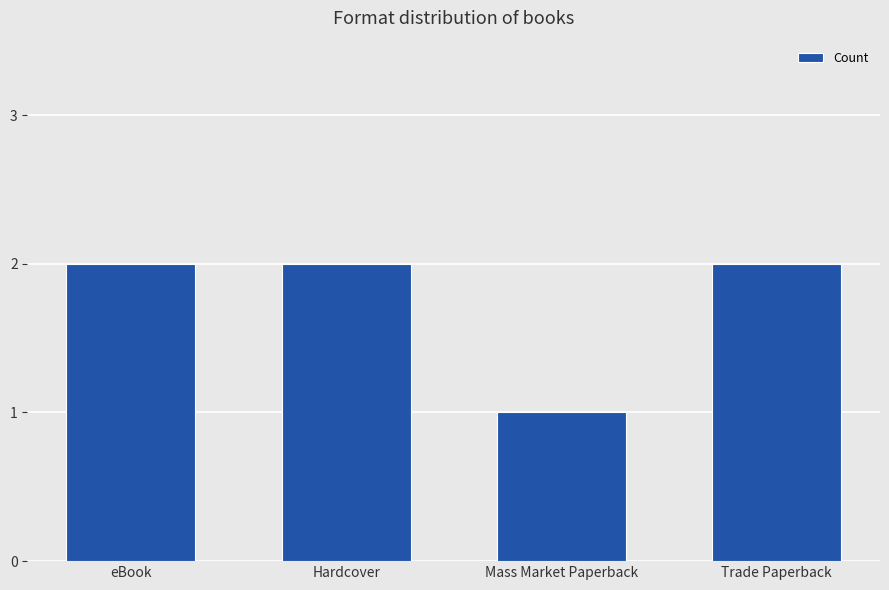

Is it true that the value at Mass Market Paperback is 1?

True